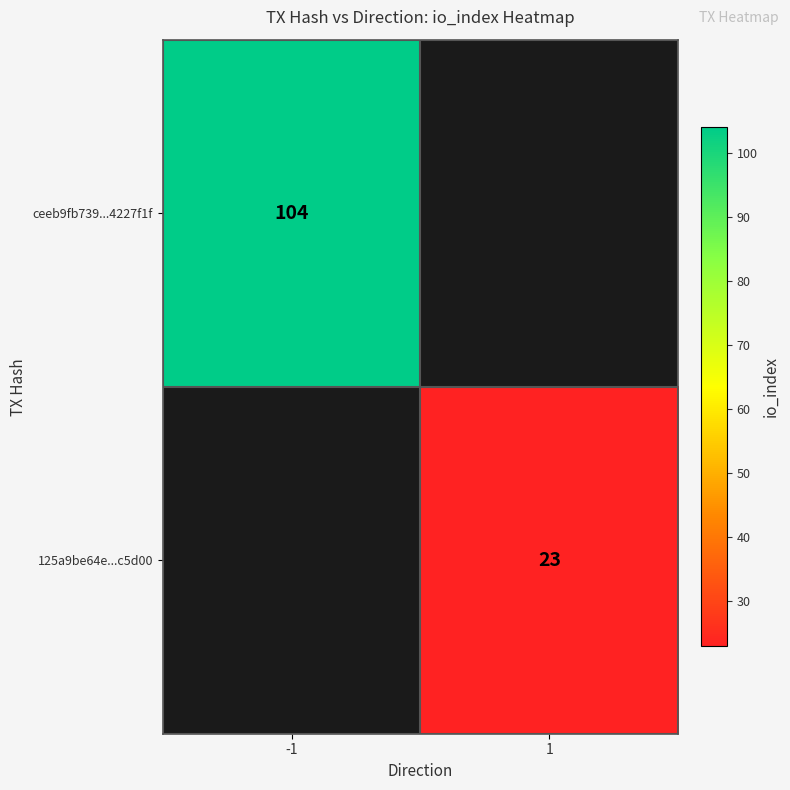

Is it true that 125a9be64e...c5d00 equals 13 at 1?

False